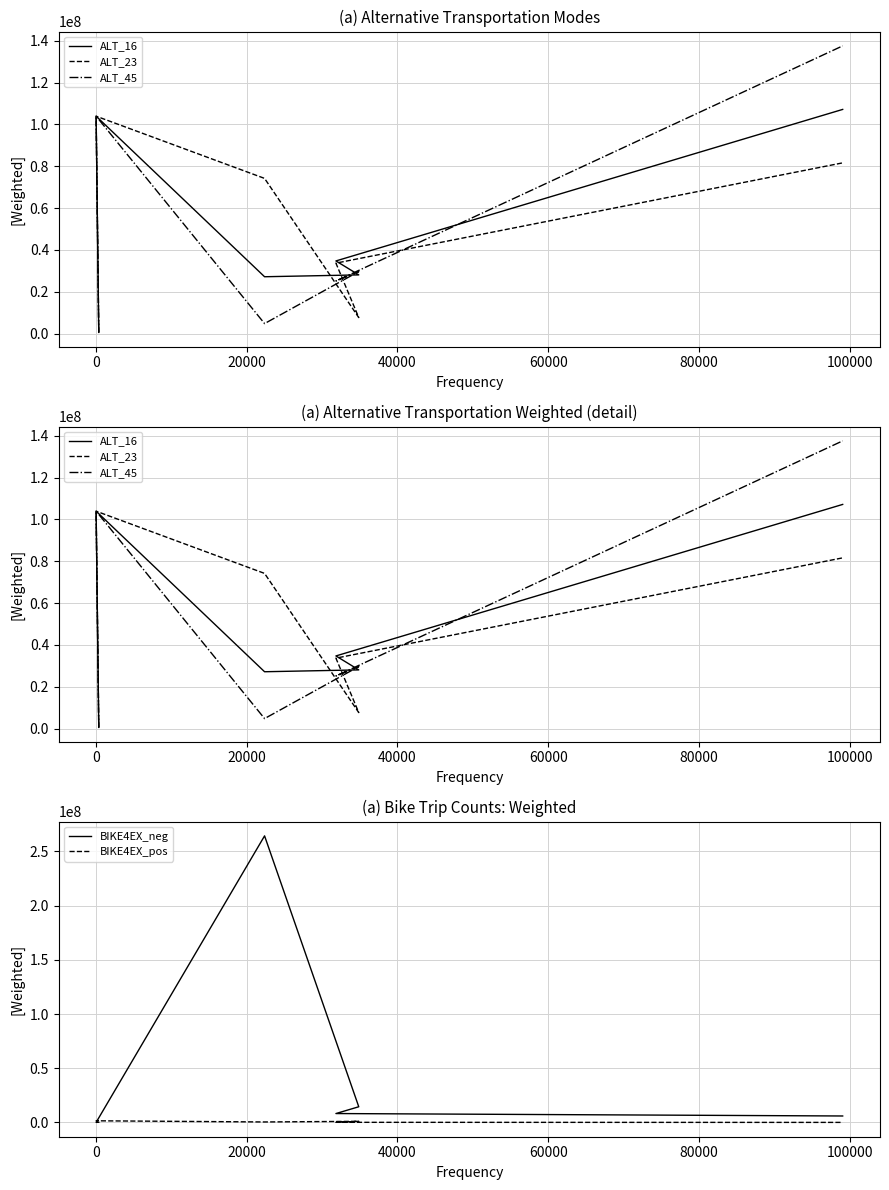

What is the average value of the BIKE4EX_neg series?

48837080.1